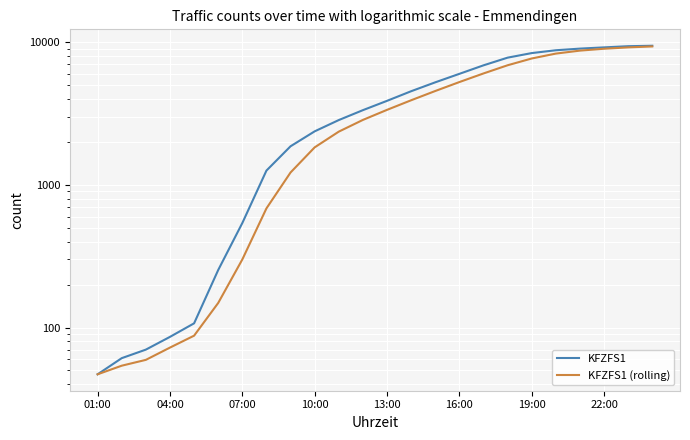

True or false: KFZFS1 and KFZFS1 (rolling) cross at least once.

False